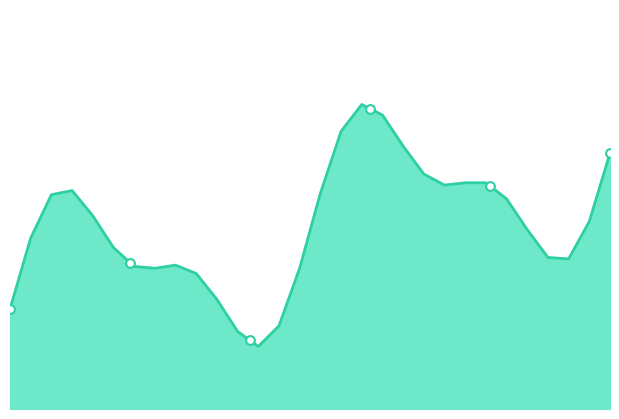

Approximately how many times larger is the value at 4 compared to 5?

0.9